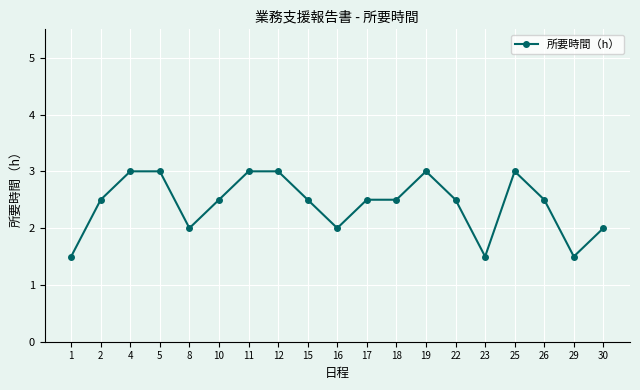

What is the average value?

2.4